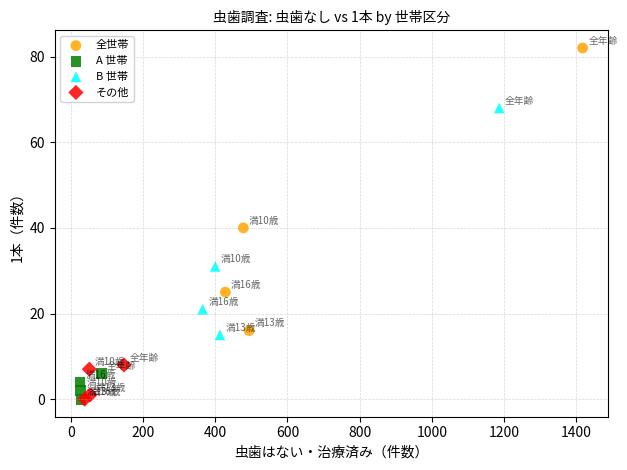

Which series has the largest Y range (max minus min)?

全世帯